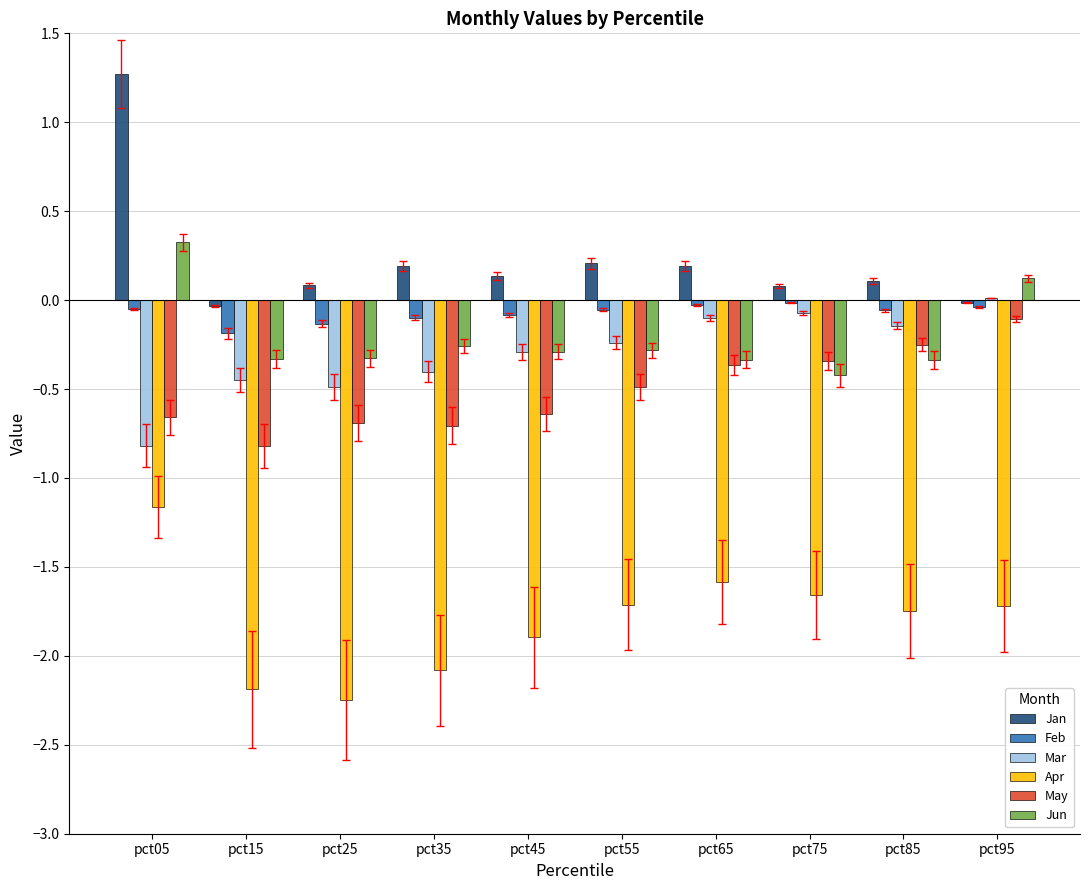

What is the maximum value shown in the chart?

1.3